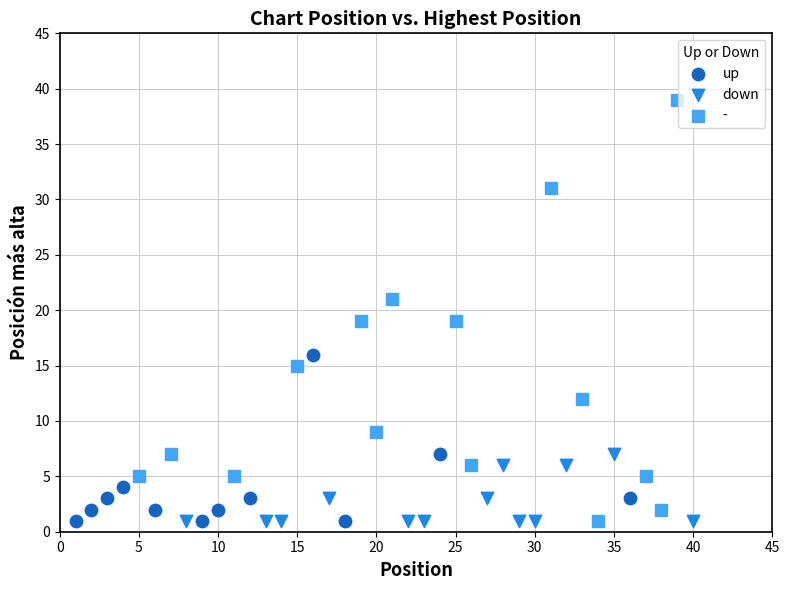

Which series has the largest Y range (max minus min)?

-